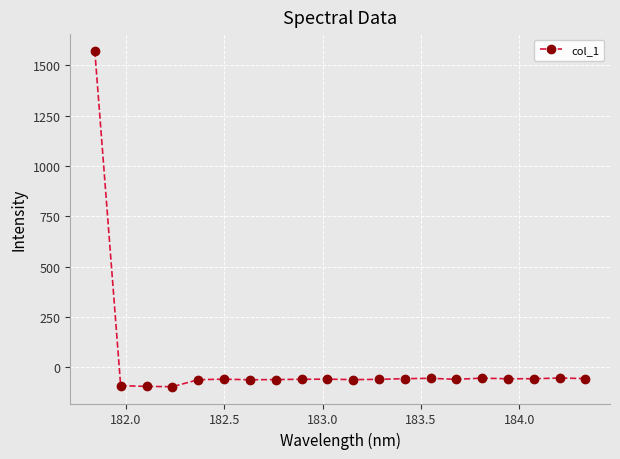

What is the average value?

18.2